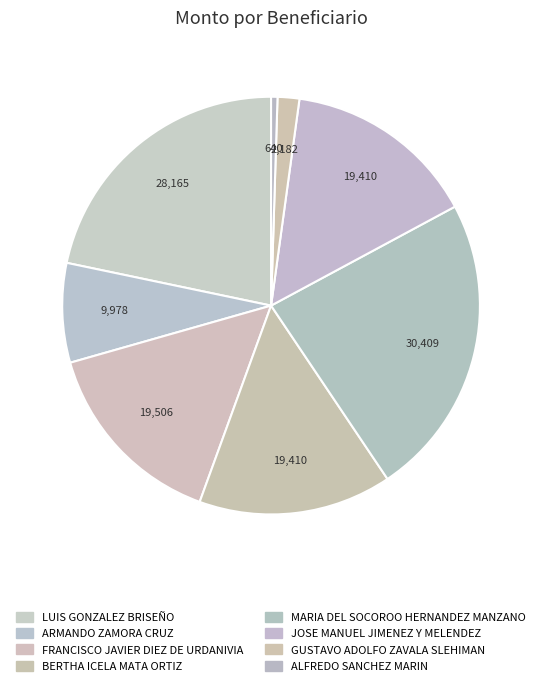

How many segments does this pie chart have?

8